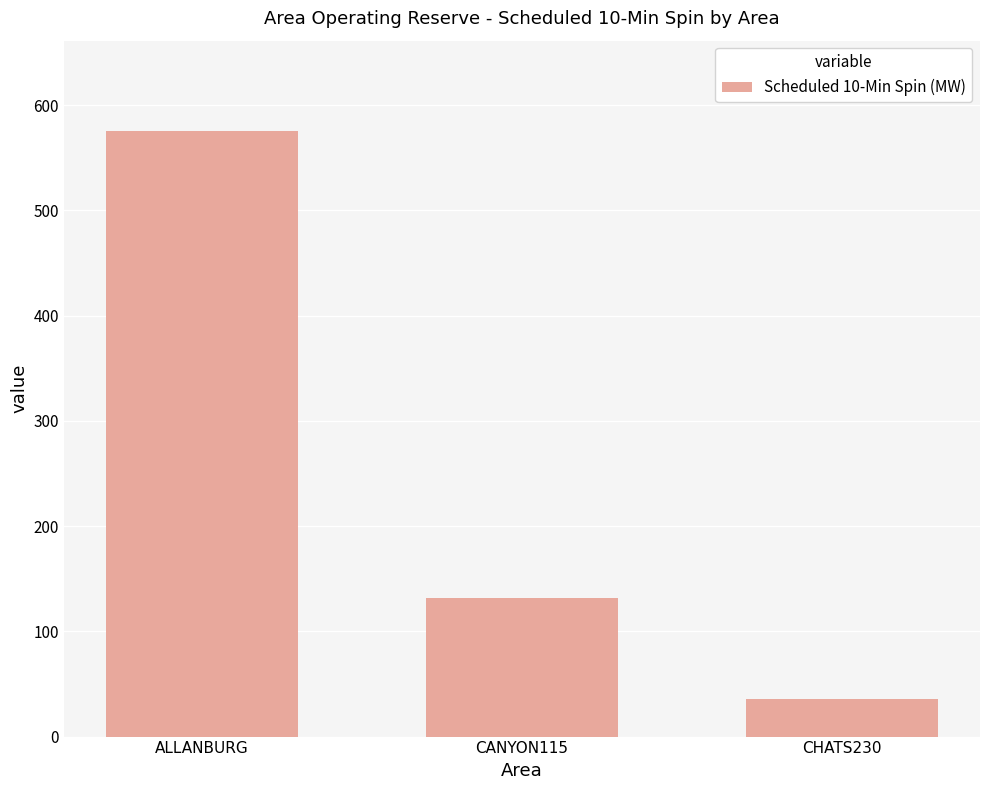

Where is the data nearest to the value 305?

CANYON115